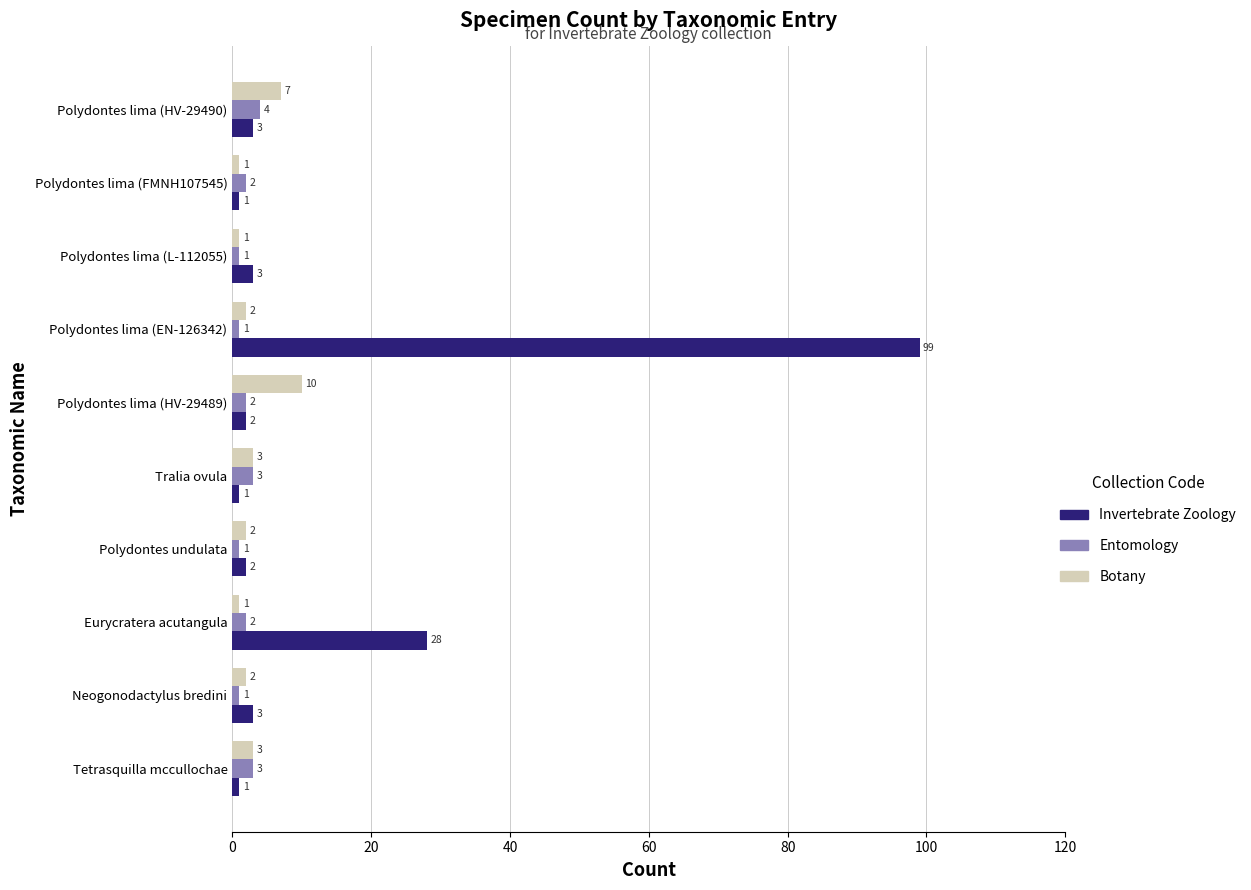

What is the highest value of the Invertebrate Zoology series?

99